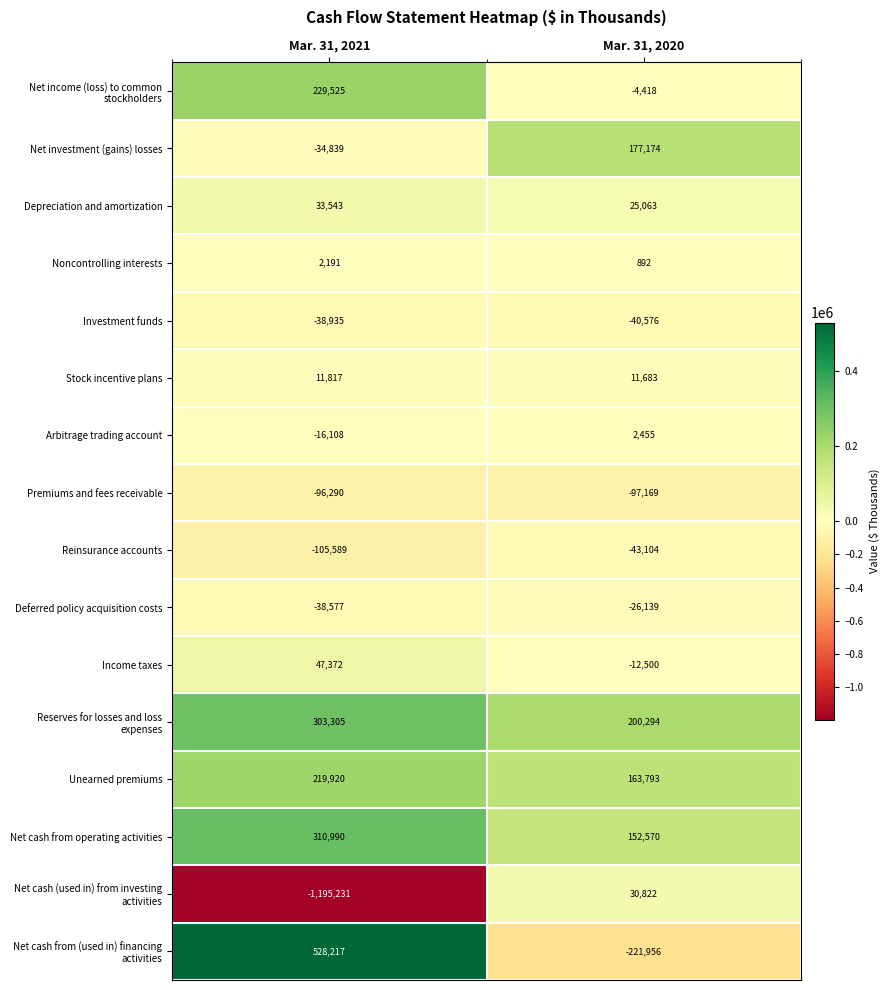

The Investment funds series shows -38935 at Mar. 31, 2021. True or false?

True